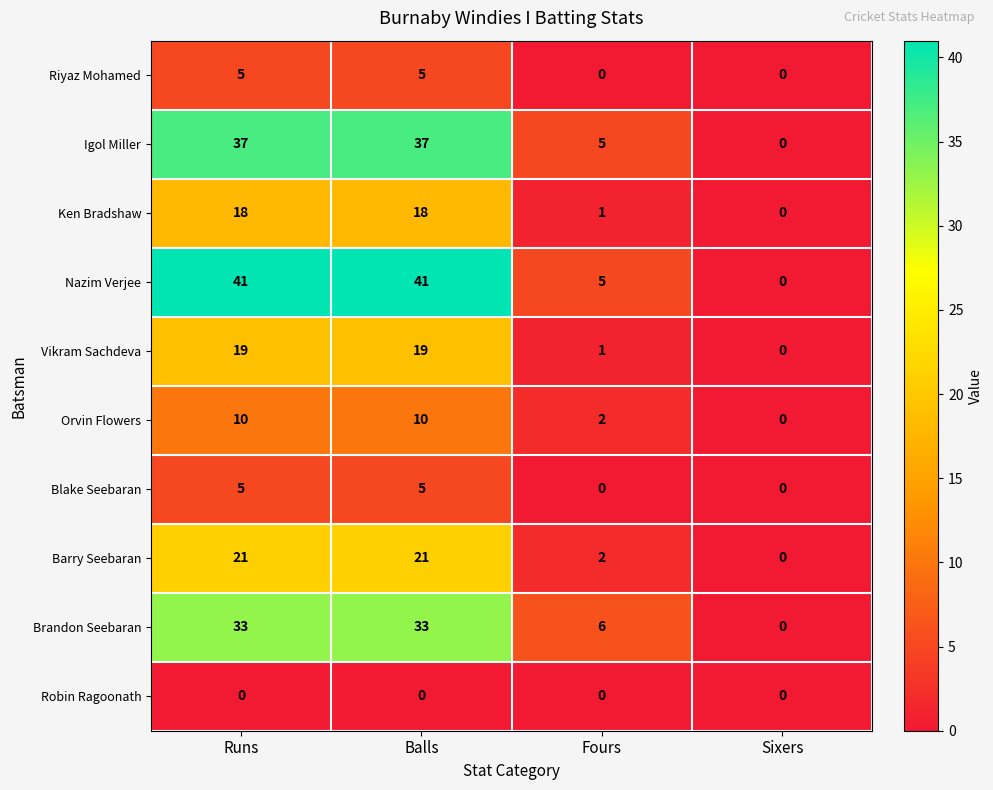

Count the number of data series in this chart.

10